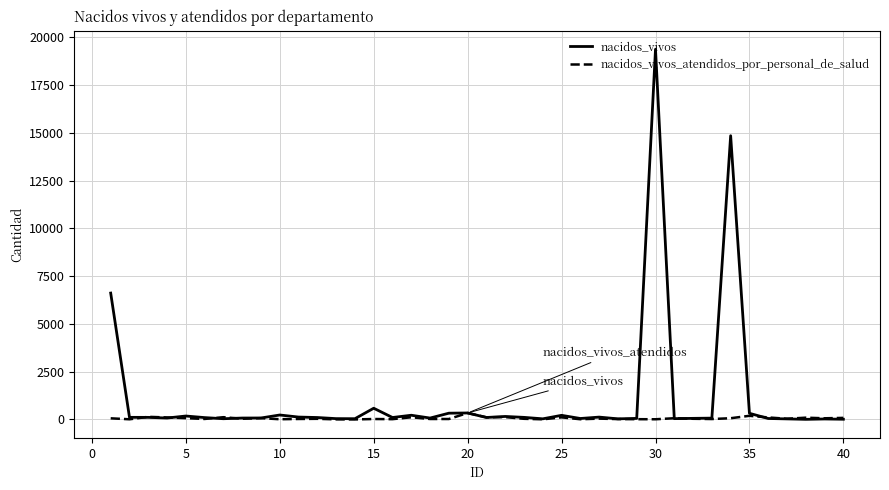

Which series has the widest spread of values?

nacidos_vivos